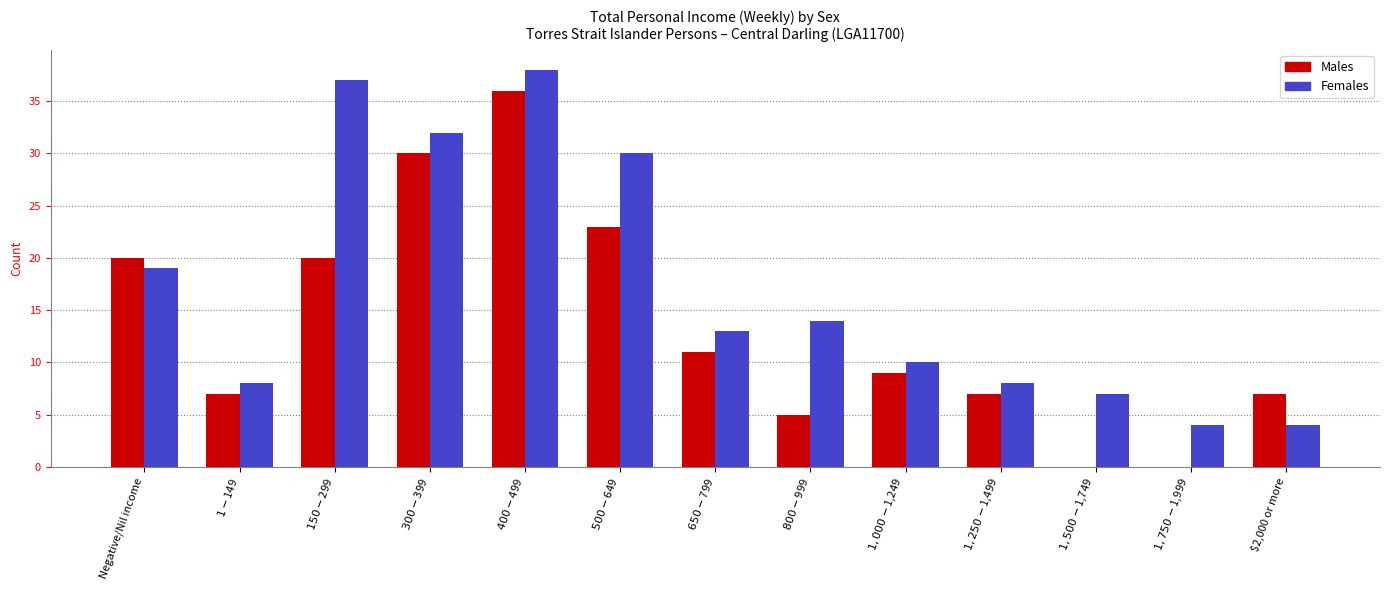

Which series has the widest spread of values?

Males